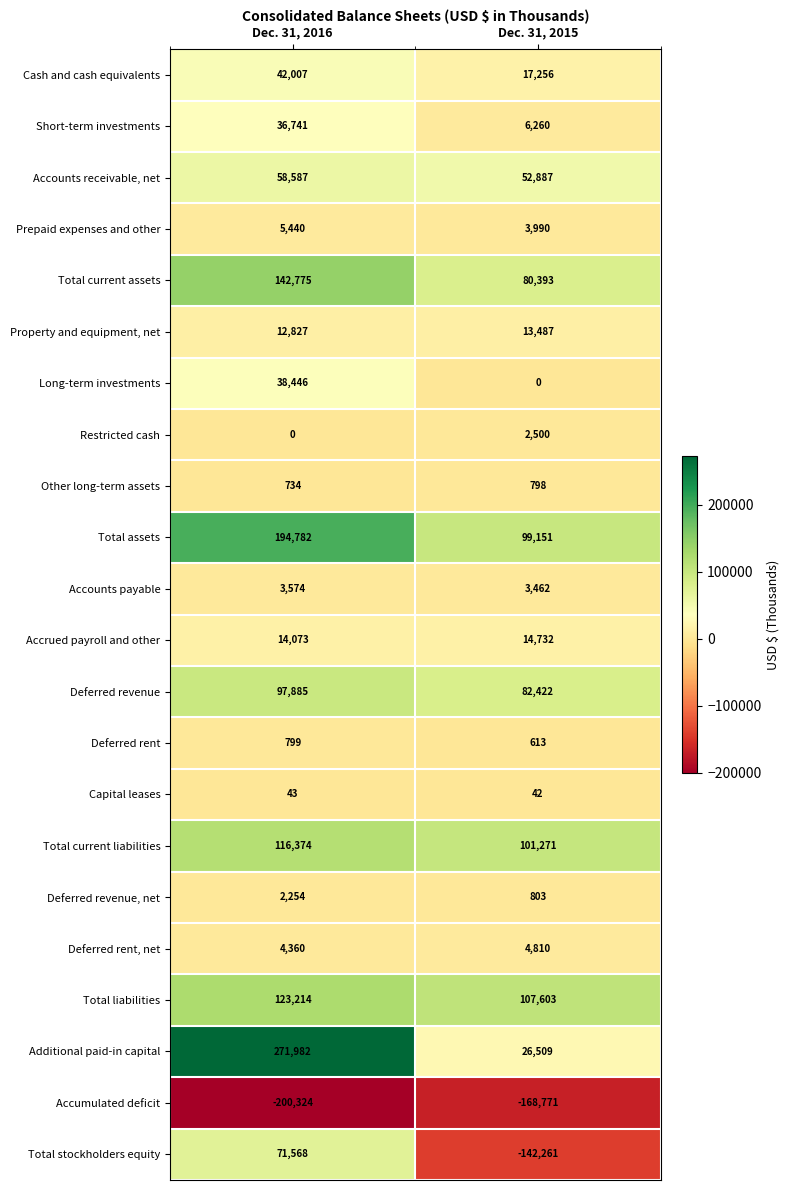

True or false: Property and equipment, net has a value of 12827 at Dec. 31, 2016.

True